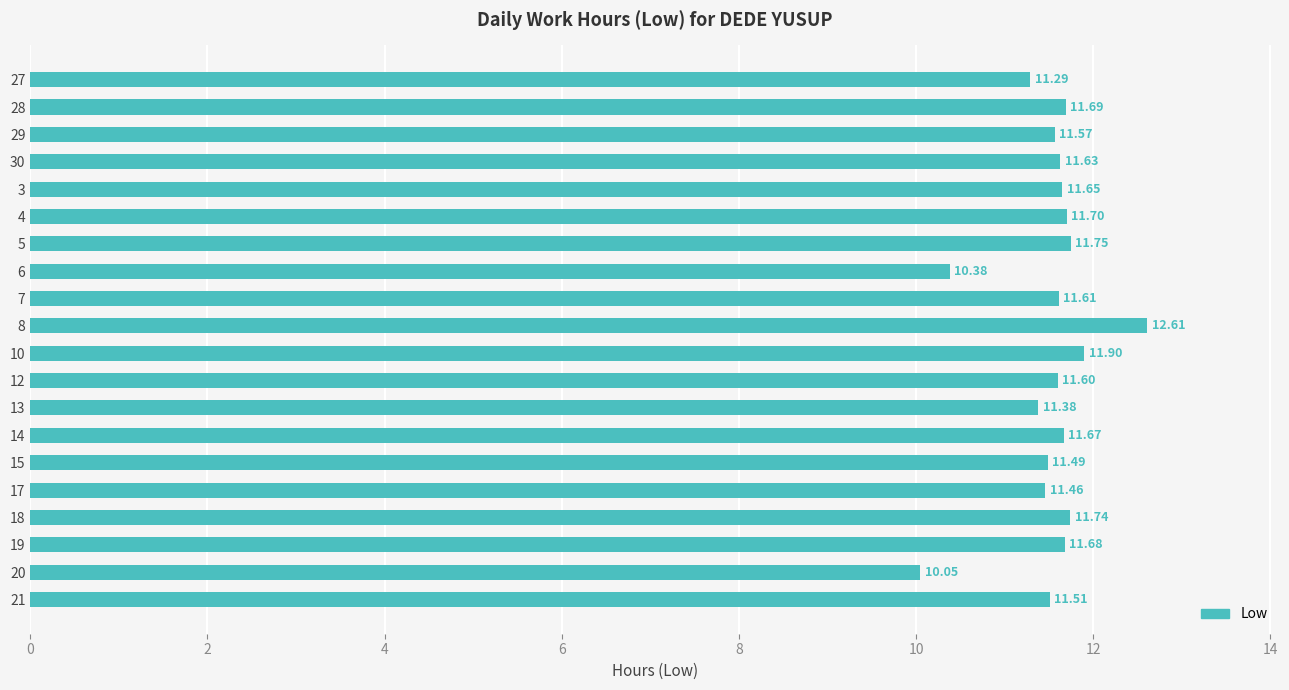

List the labels in order of value, largest first.

8, 10, 5, 18, 4, 28, 19, 14, 3, 30, 7, 12, 29, 21, 15, 17, 13, 27, 6, 20